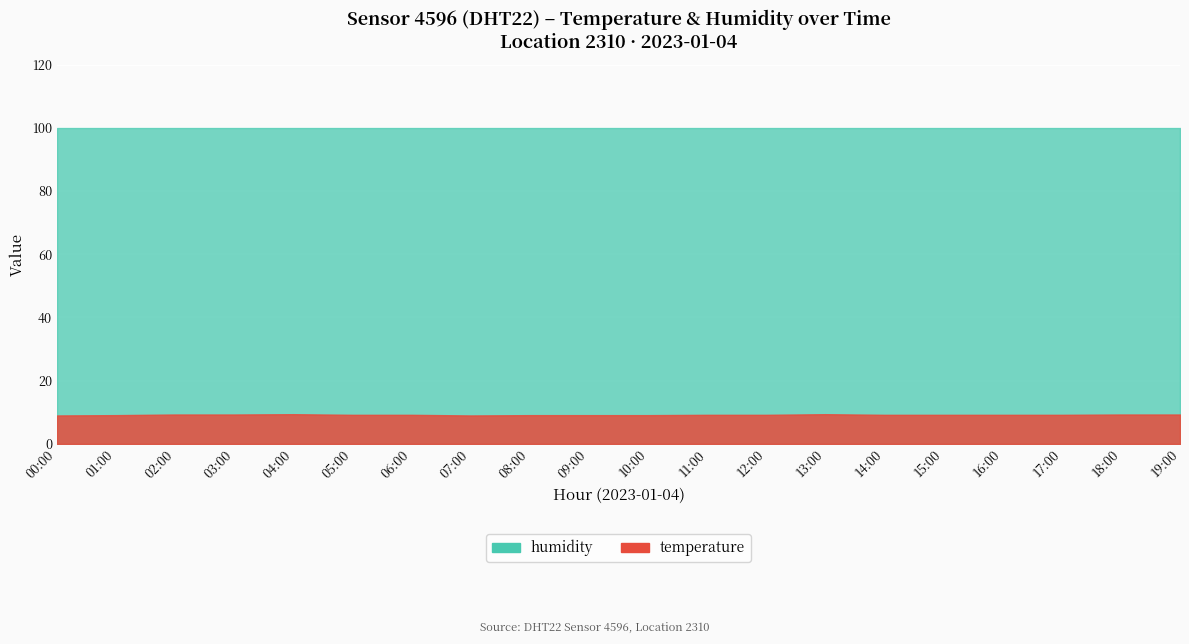

Between 07:00 and 17:00, which is larger?

17:00